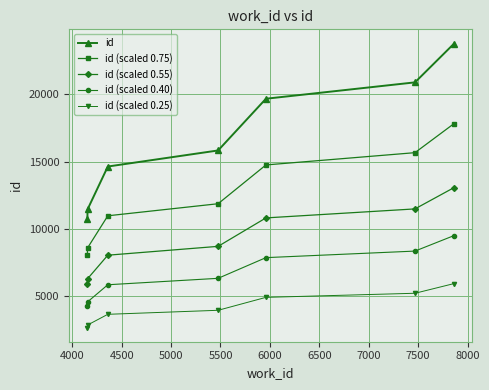

What is the value of the id point at the 7th from the left?

23778.0